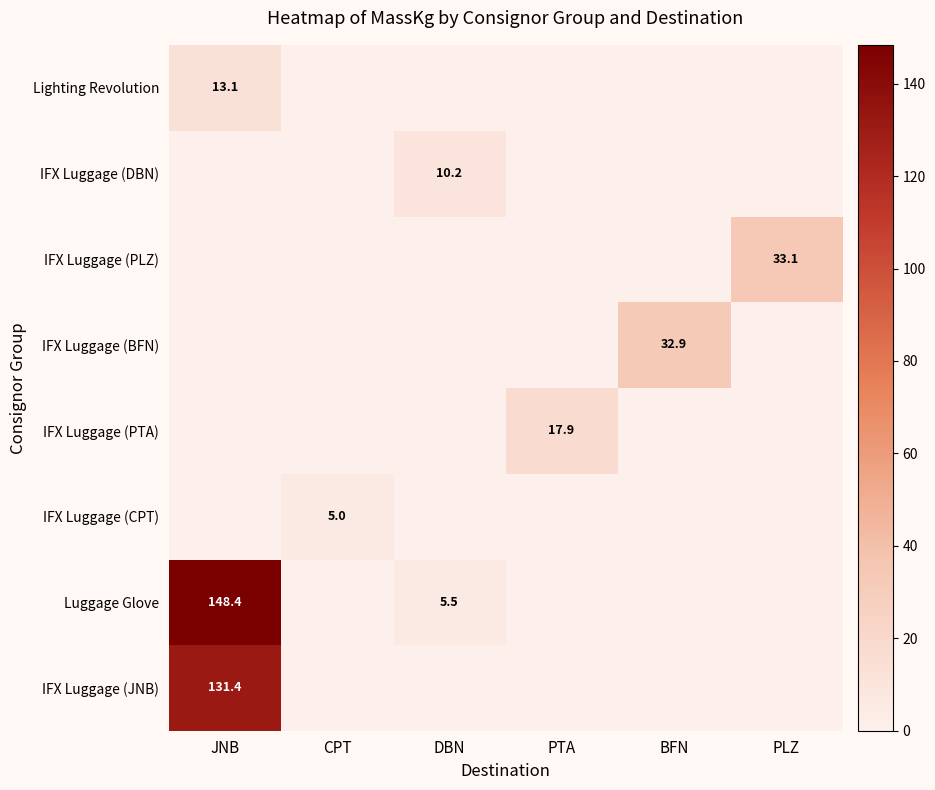

The value of IFX Luggage (BFN) at BFN is 32.9. True or false?

True